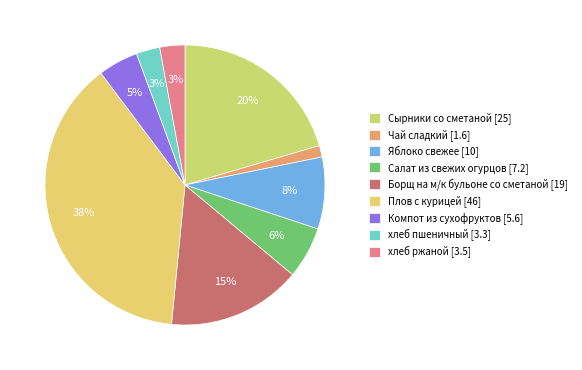

What is the change in value from Чай сладкий to Яблоко свежее?

+8.4